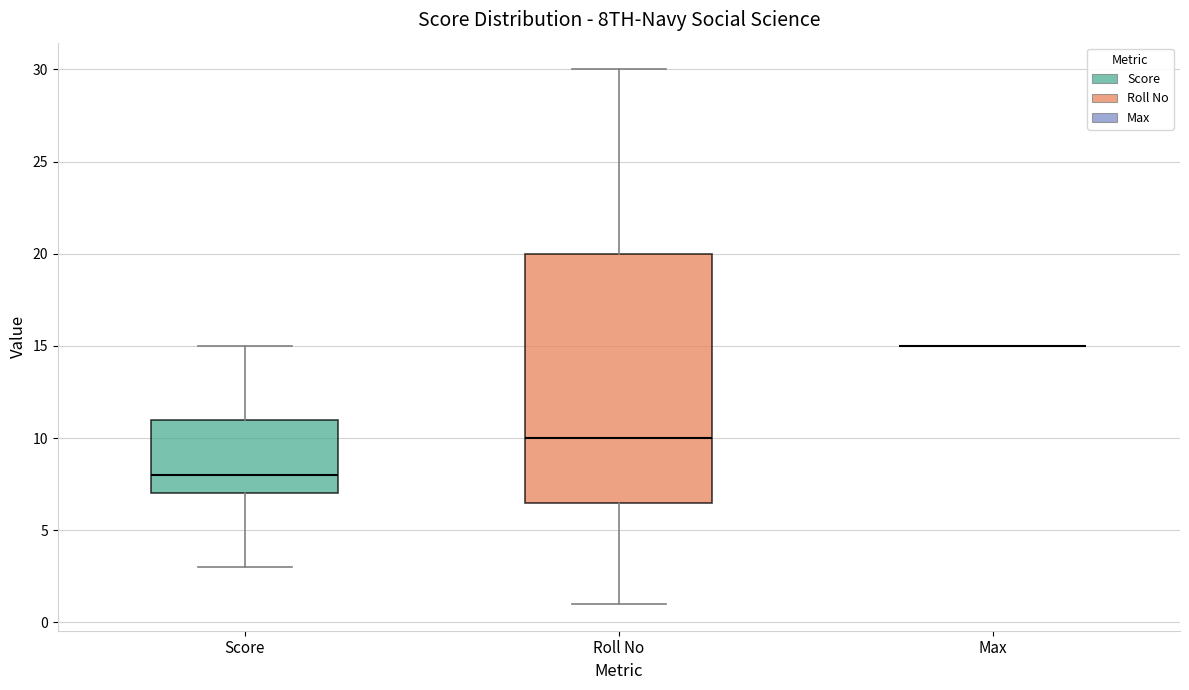

Reading left to right, transcribe this box plot: for each box, give where its median line is, the range the box spans, and where its two whiskers end, as read against the y-axis. The values are not printed on the chart, so give them approximately, as read against the axis.

Score: median 8.0, box 7.0 to 11.0, whiskers 3.0 to 15.0
Roll No: median 10.0, box 6.5 to 20.0, whiskers 1.0 to 30.0
Max: box collapsed to a line at 15.0, whiskers 15.0 to 15.0